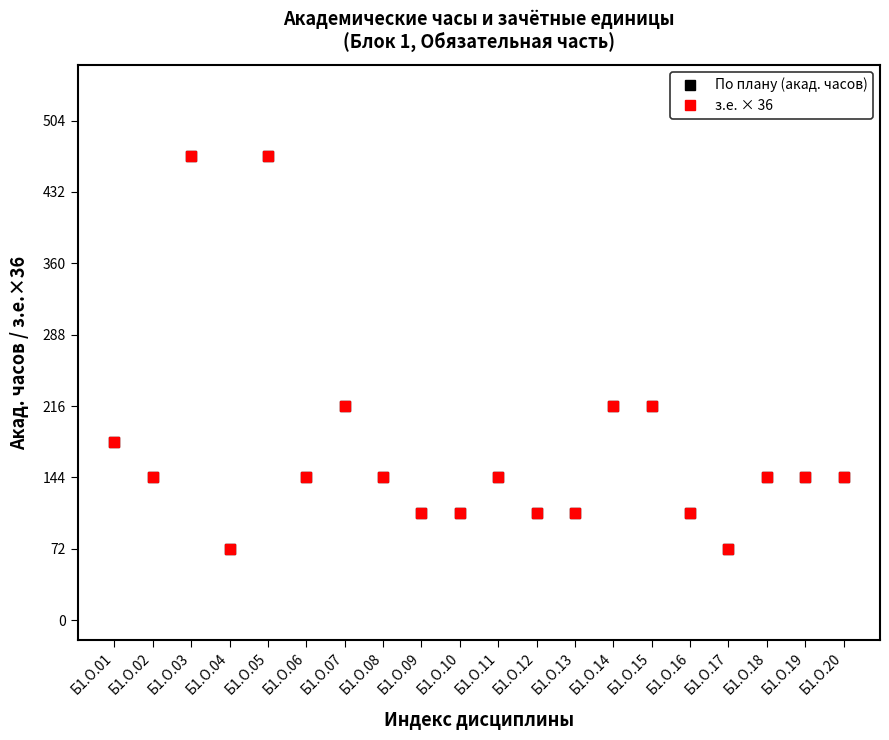

Reading right to left, list all the values displayed in this chart.

По плану (акад. часов): Б1.О.20=144	Б1.О.19=144	Б1.О.18=144	Б1.О.17=72	Б1.О.16=108	Б1.О.15=216	Б1.О.14=216	Б1.О.13=108	Б1.О.12=108	Б1.О.11=144	Б1.О.10=108	Б1.О.09=108	Б1.О.08=144	Б1.О.07=216	Б1.О.06=144	Б1.О.05=468	Б1.О.04=72	Б1.О.03=468	Б1.О.02=144	Б1.О.01=180
з.е. × 36: Б1.О.20=144	Б1.О.19=144	Б1.О.18=144	Б1.О.17=72	Б1.О.16=108	Б1.О.15=216	Б1.О.14=216	Б1.О.13=108	Б1.О.12=108	Б1.О.11=144	Б1.О.10=108	Б1.О.09=108	Б1.О.08=144	Б1.О.07=216	Б1.О.06=144	Б1.О.05=468	Б1.О.04=72	Б1.О.03=468	Б1.О.02=144	Б1.О.01=180